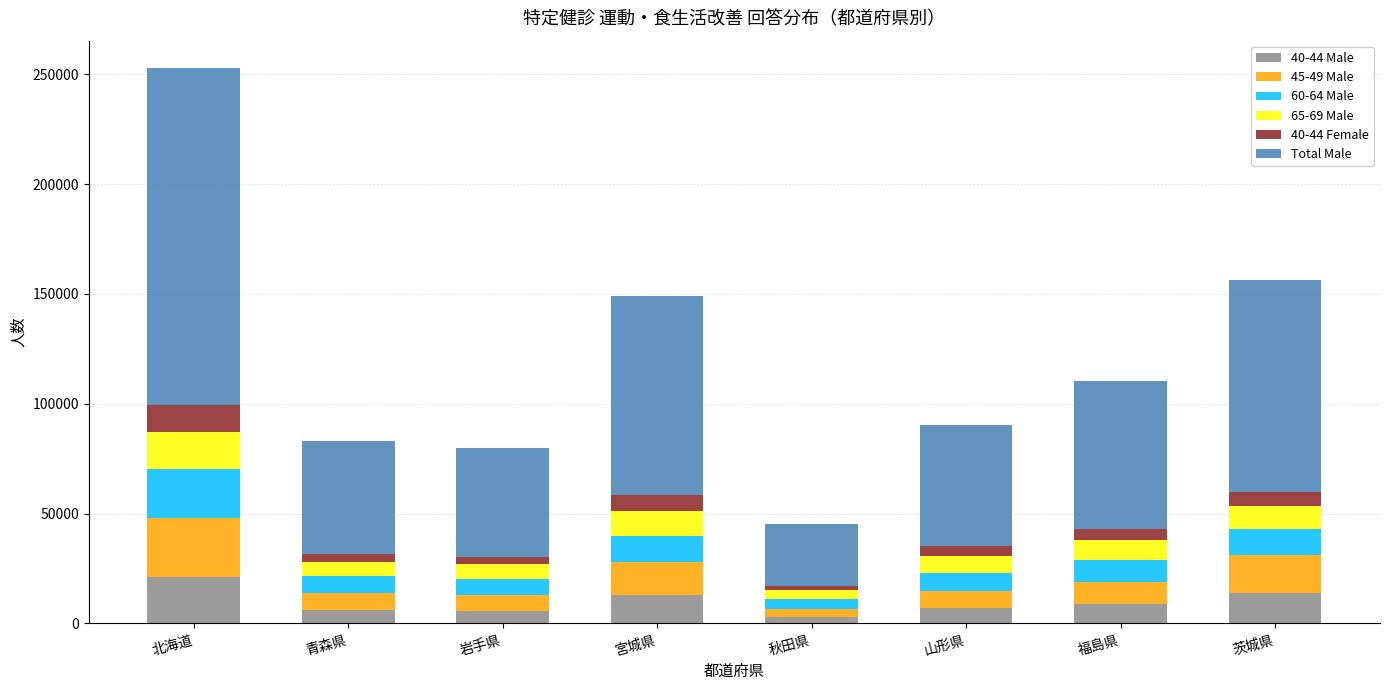

At which label does 40-44 Male reach its peak?

北海道